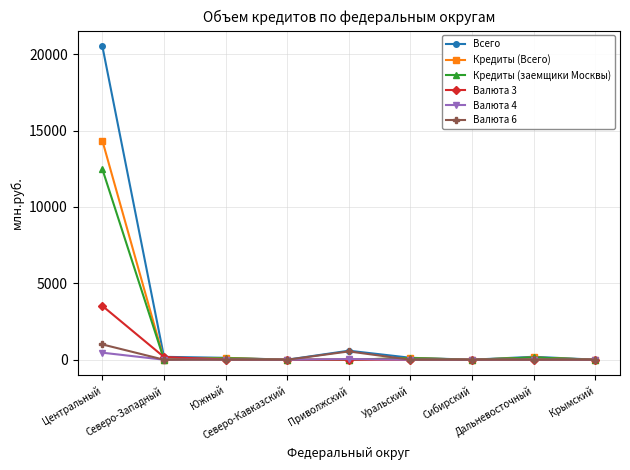

What is the maximum value for Валюта 4?

459